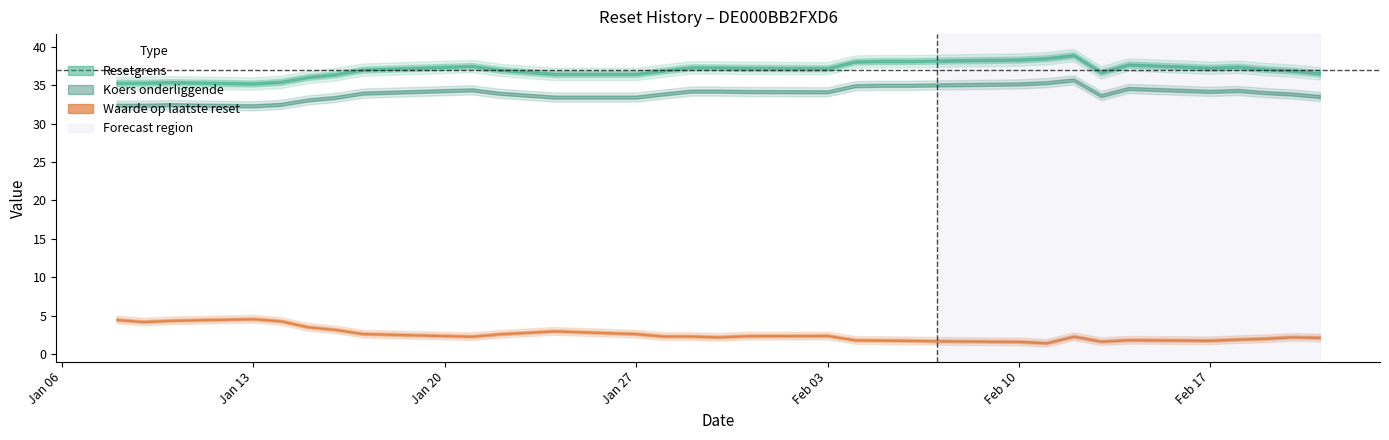

In Resetgrens, how many points are higher than both neighbors (excluding endpoints)?

5